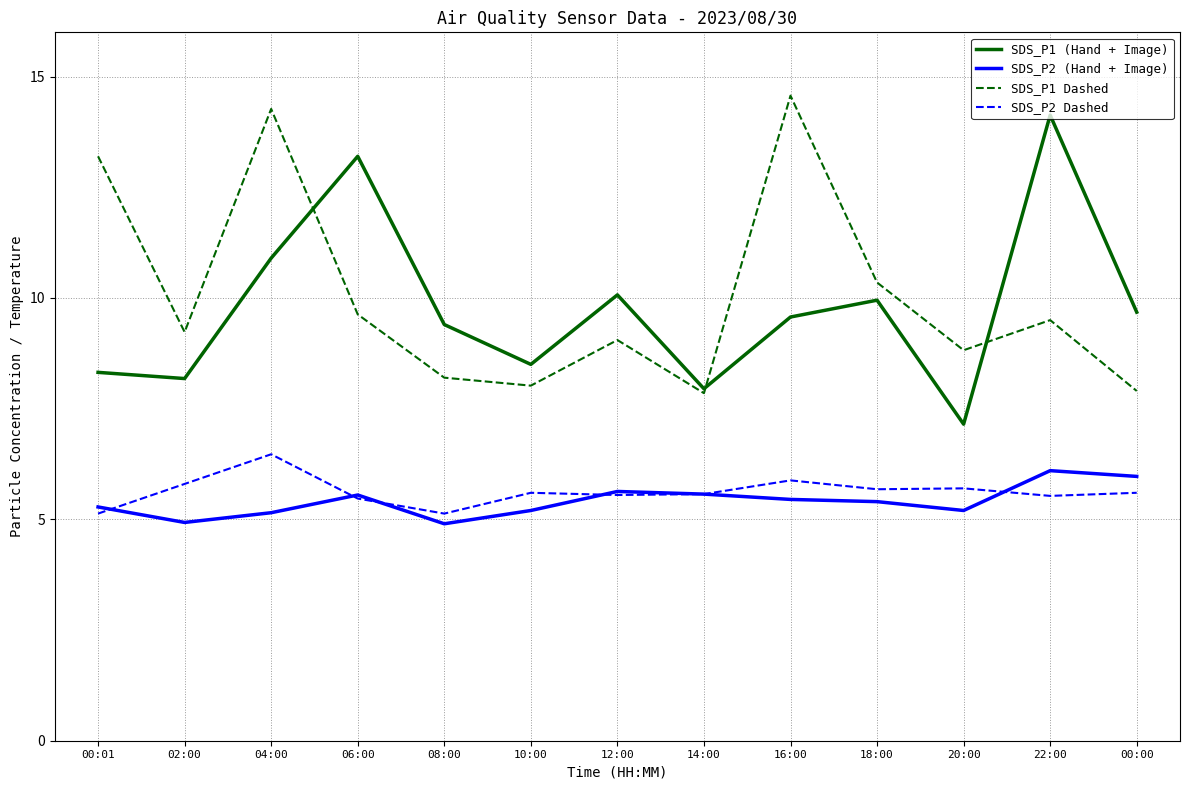

Which series changed the most between 22:00 and 00:00?

SDS_P1 (Hand + Image)